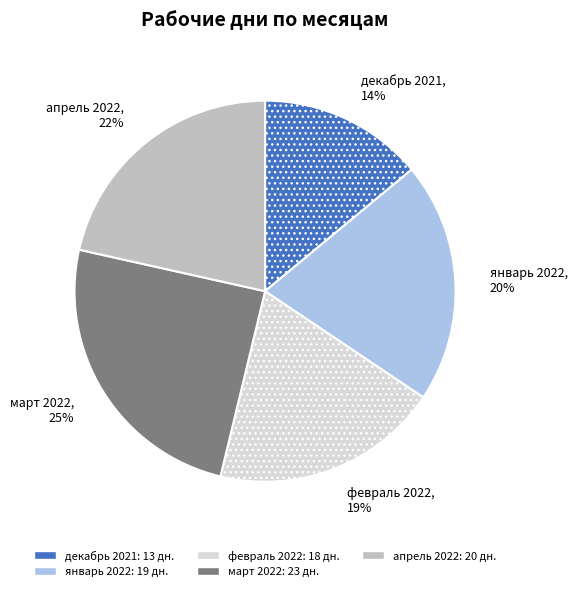

How many slices are in this pie chart?

5